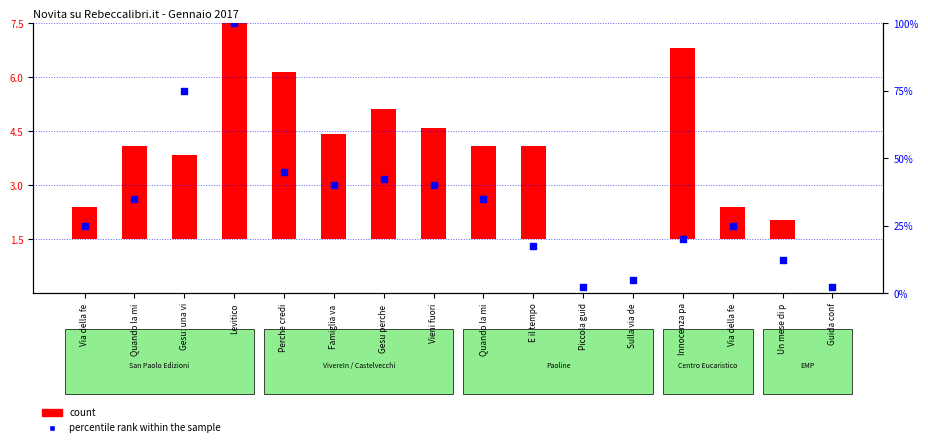

Is the value of count at Perche credi greater than the value of percentile rank within the sample at Gesu: una vi?

No